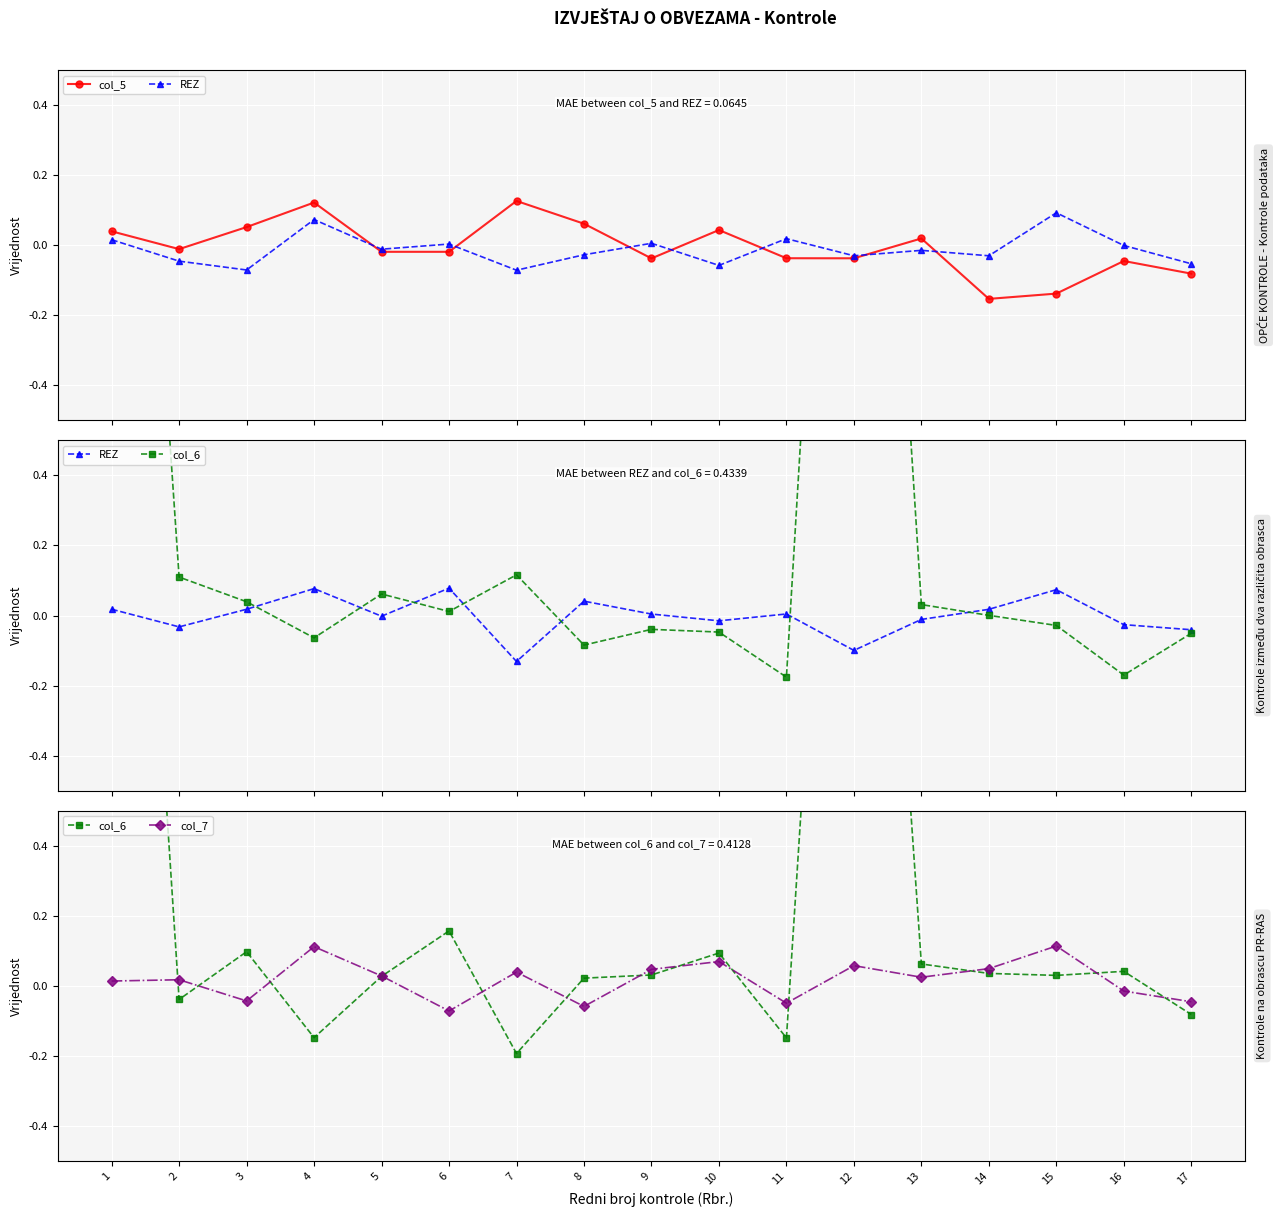

What is the difference between the maximum and minimum values in the col_6 series?

3.1